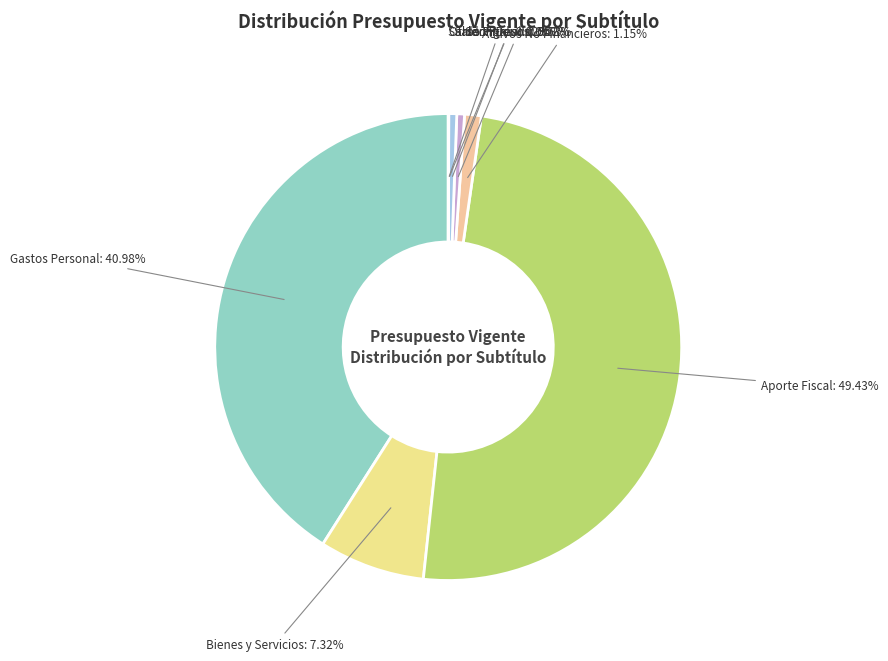

Which category has the biggest portion of the pie?

Aporte Fiscal